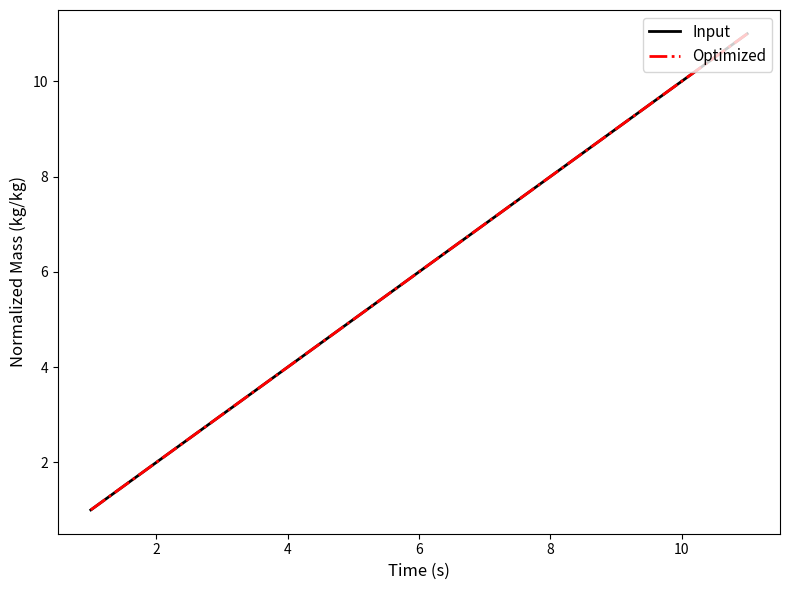

Does the chart have visible grid lines?

No